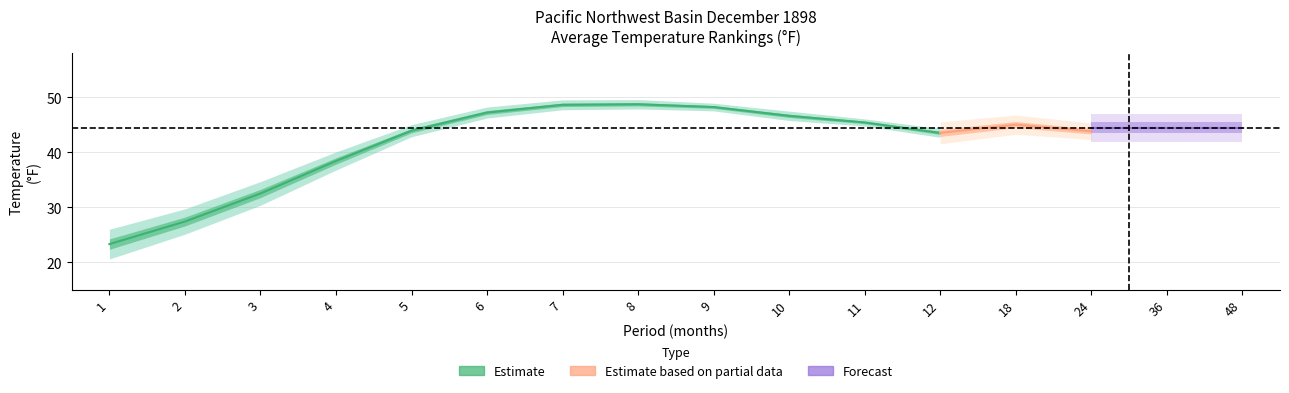

The value of Value at 1 is 23.3. True or false?

True